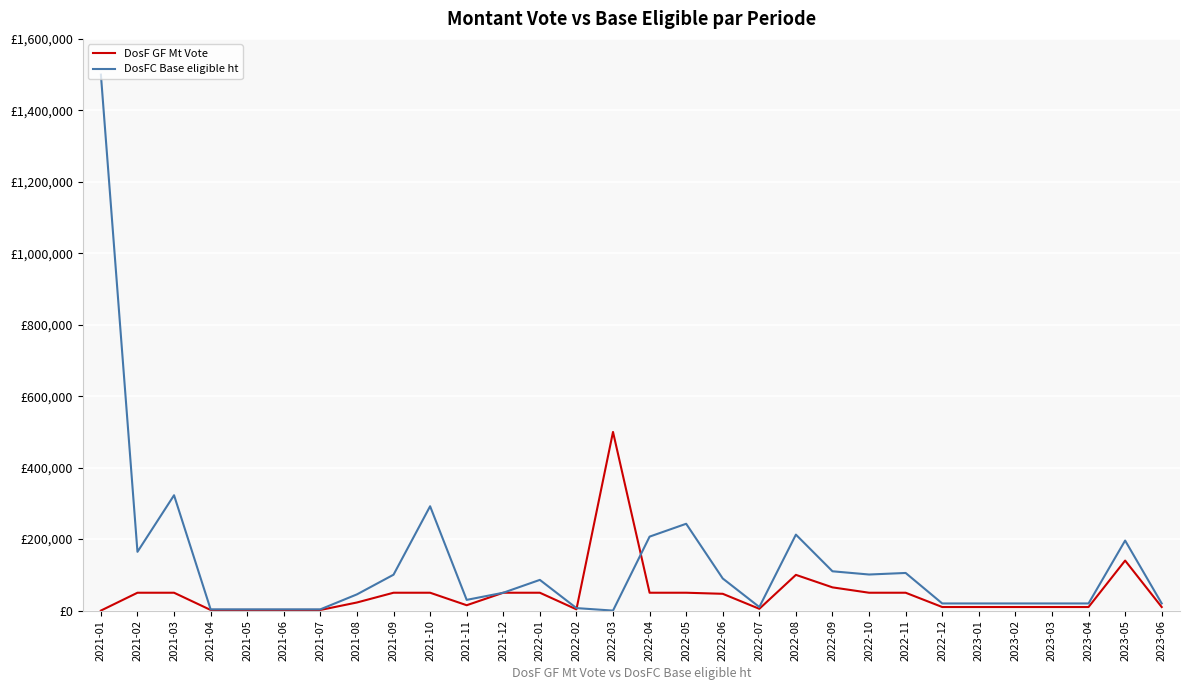

What is the spread (max minus min) of values at 2023-01?

10000